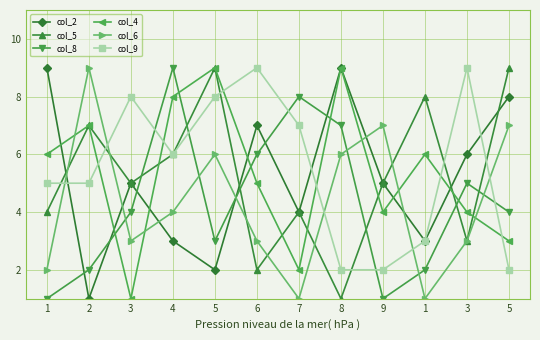

At how many categories does at least one series exceed 1?

12